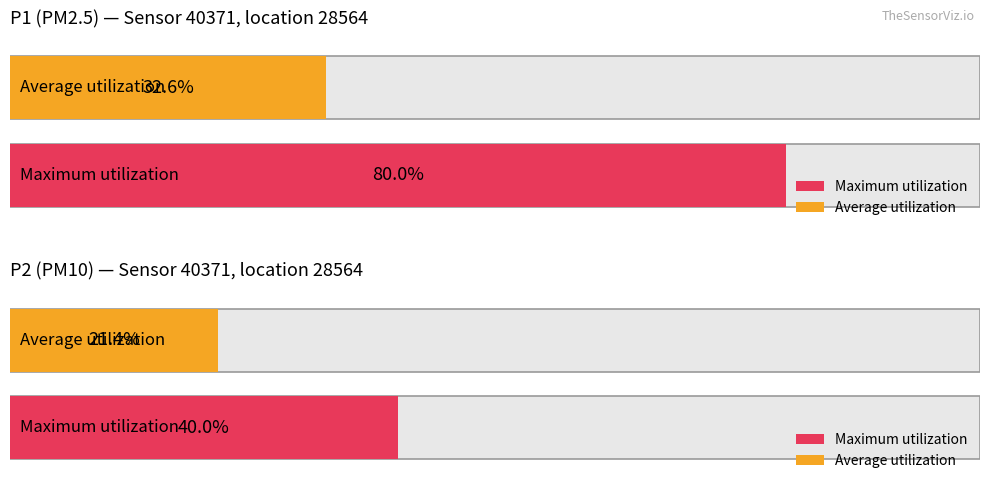

Are the bars grouped side by side (vs. stacked)?

Yes